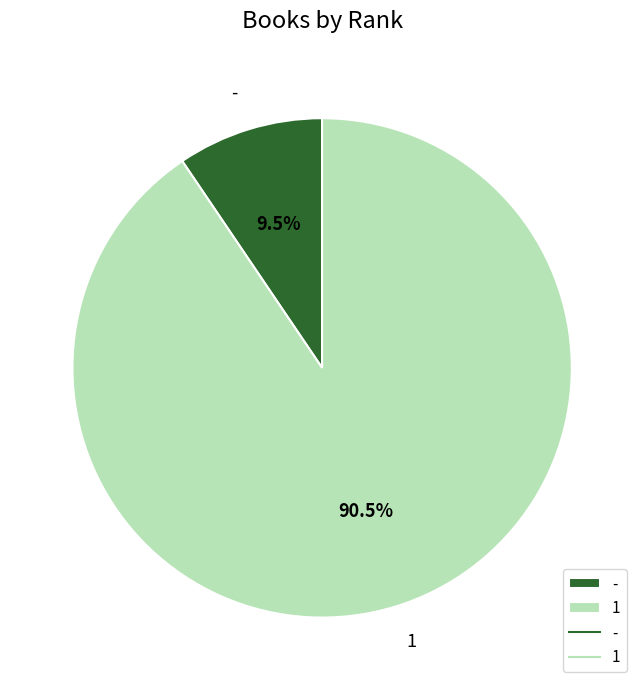

What is the majority slice?

1